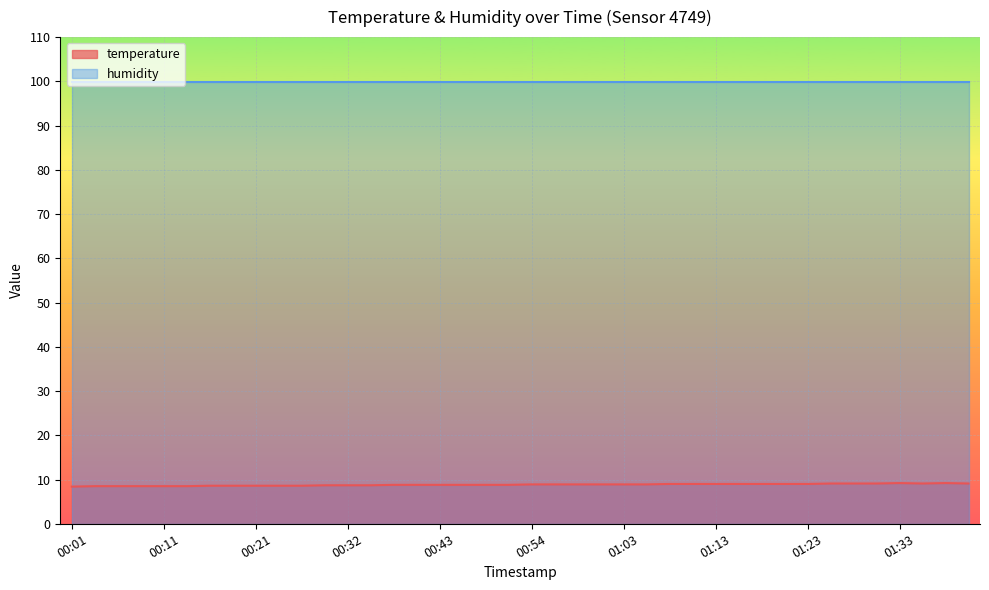

The chart shows a value of 8.6 at 00:19. True or false?

True